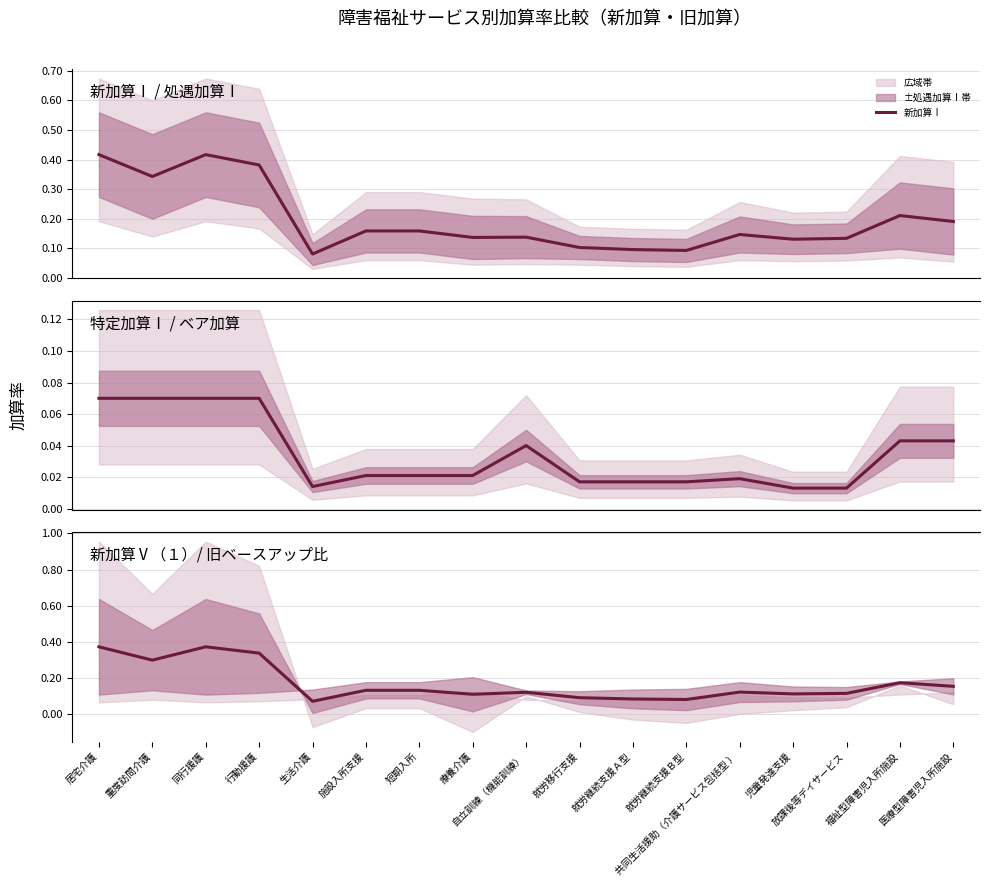

True or false: 特定加算Ⅰ and 新加算Ⅴ（１） cross at least once.

False